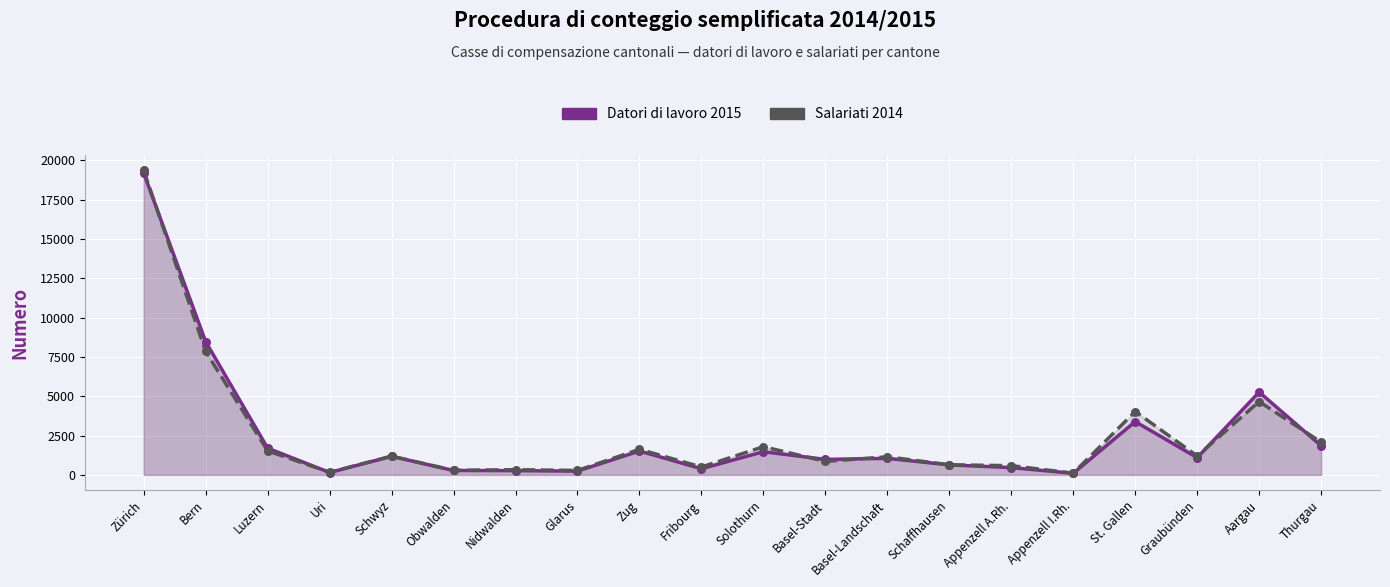

What are all the series names shown in the legend?

Datori di lavoro 2015, Salariati 2014